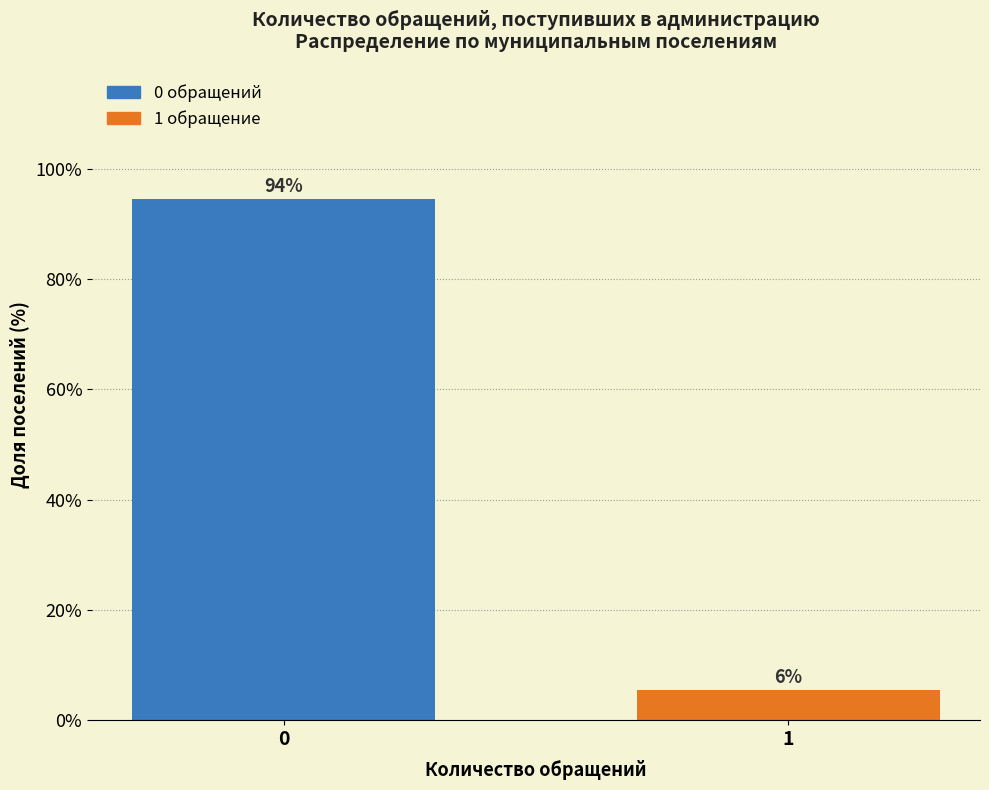

What is the approximate value at 0?

94.4